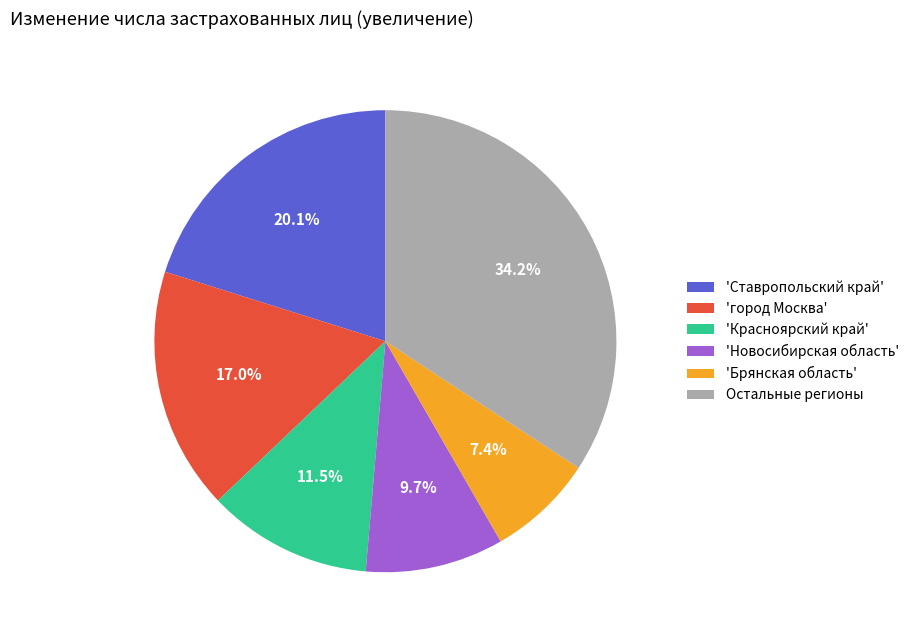

To the nearest percent, what is the difference between the largest and smallest slice percentages?

27%